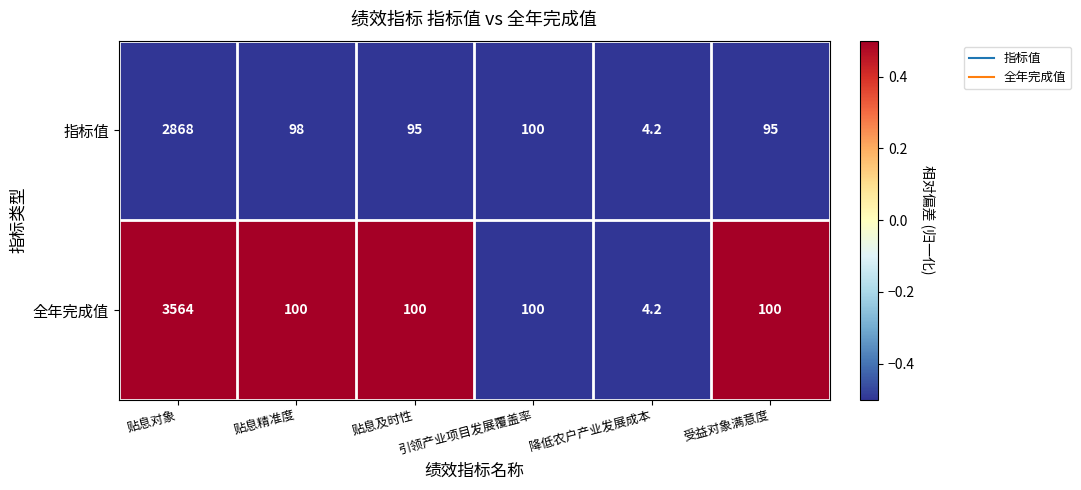

List the series in order of their peak value, highest first.

全年完成值, 指标值